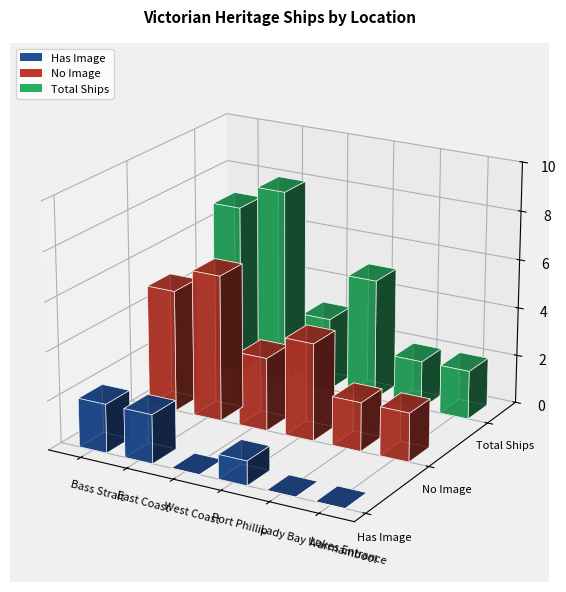

What position from the right is Port Phillip?

3